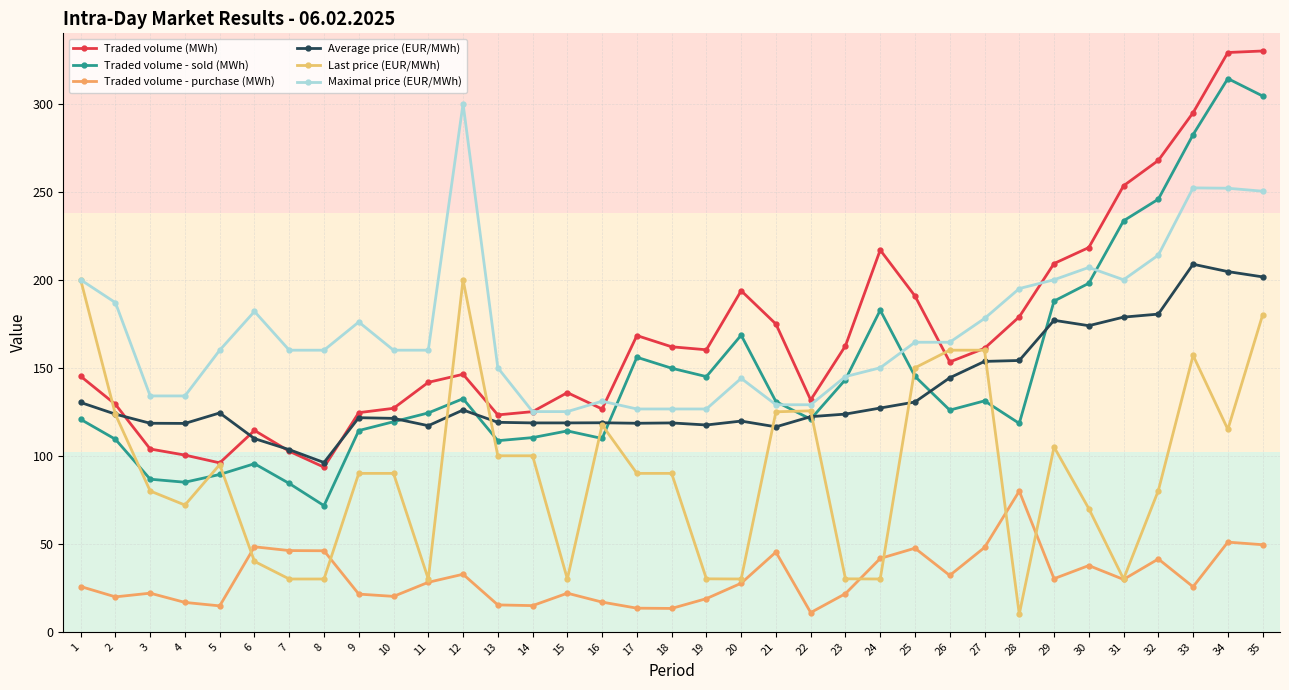

True or false: Last price (EUR/MWh) has more than 2 points higher than both neighbors.

True